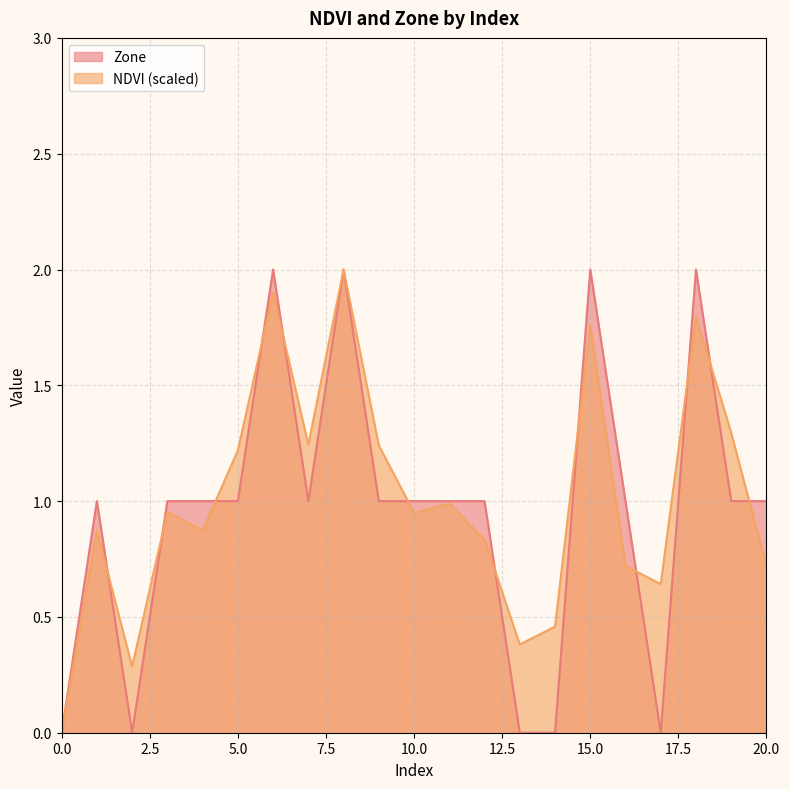

What is the sum of the NDVI values at 9 and 12?

2.1